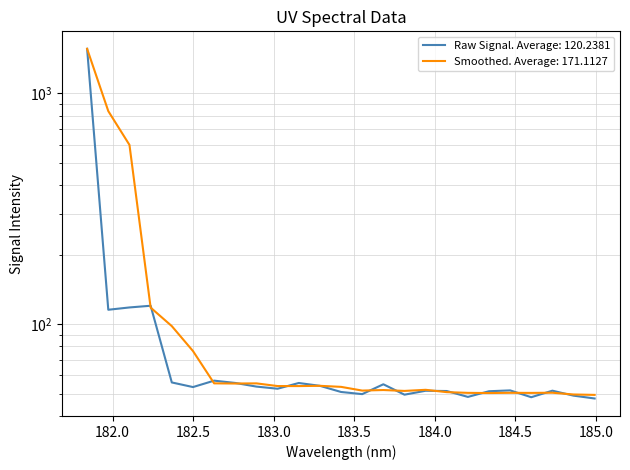

Count the number of categories in the chart.

25